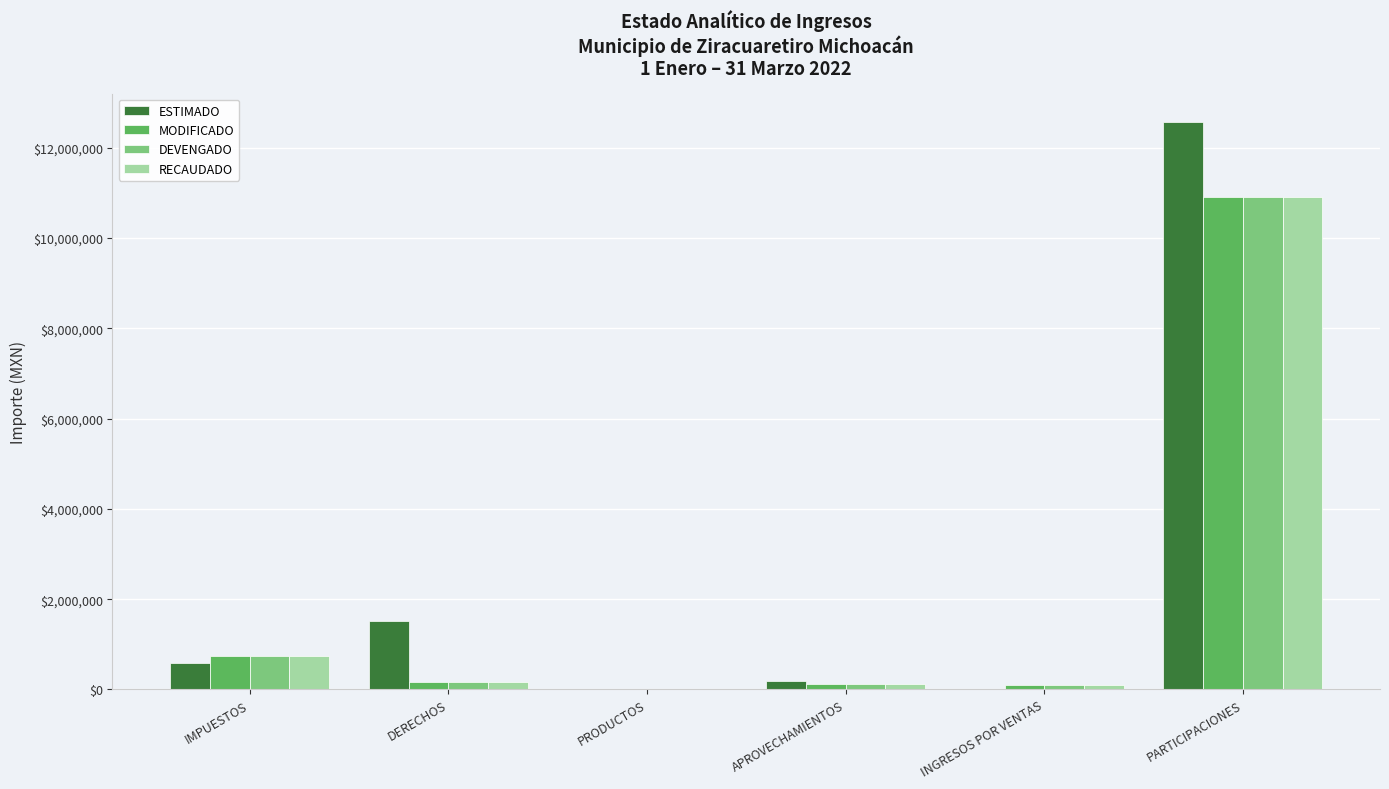

What is the sum of the DEVENGADO values at INGRESOS POR VENTAS and APROVECHAMIENTOS?

226023.5